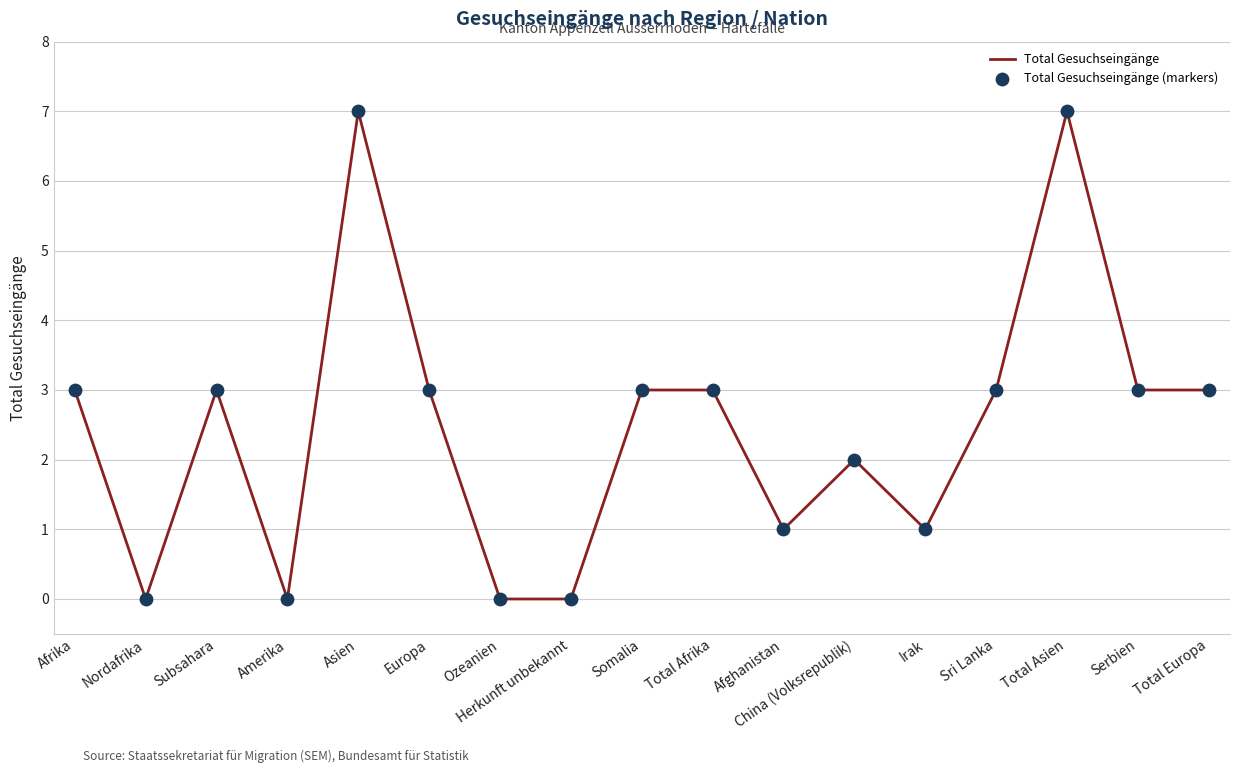

Which has a higher value, Europa or Herkunft unbekannt?

Europa